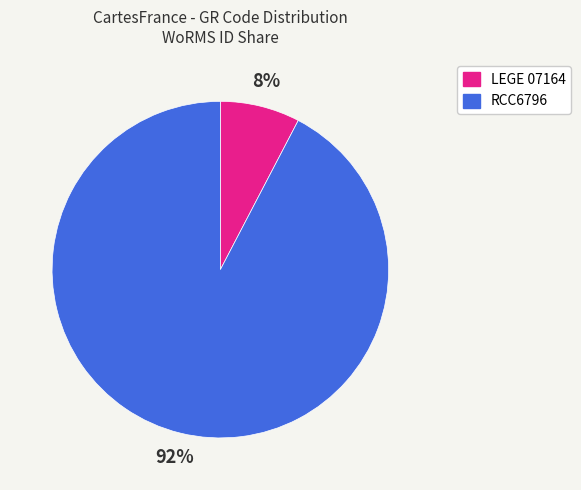

How many slices are in this pie chart?

2